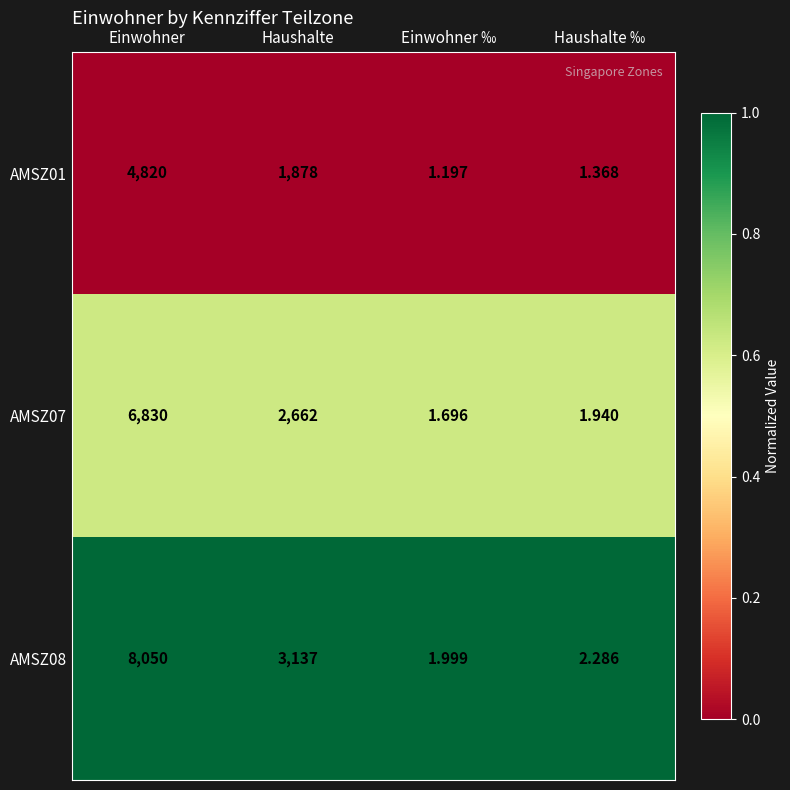

Rank the categories by AMSZ01 value from lowest to highest.

Einwohner ‰, Haushalte ‰, Haushalte, Einwohner